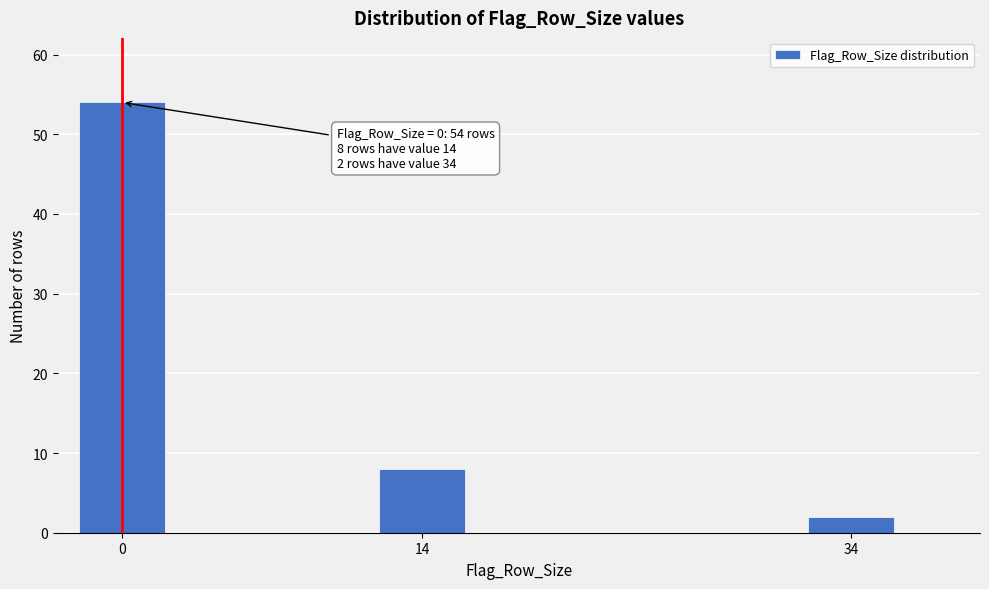

Reading right to left, extract all data points from this chart.

34=2	14=8	0=54